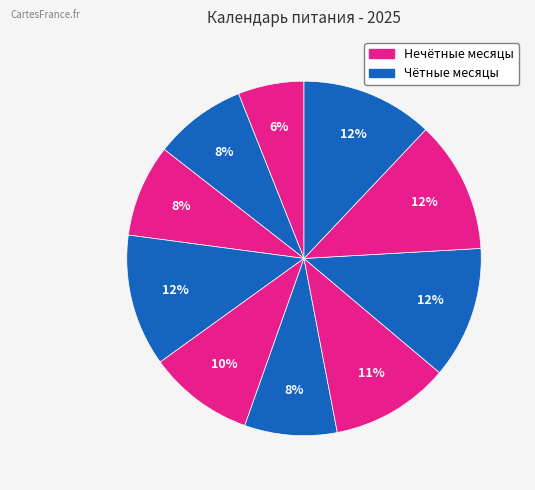

Count the number of slices in the pie.

10